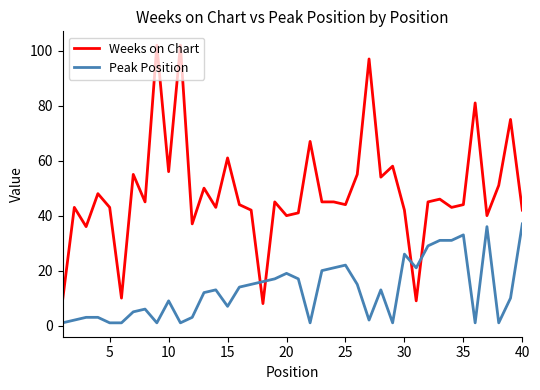

What is the difference between the maximum and minimum values in the Weeks on Chart series?

94